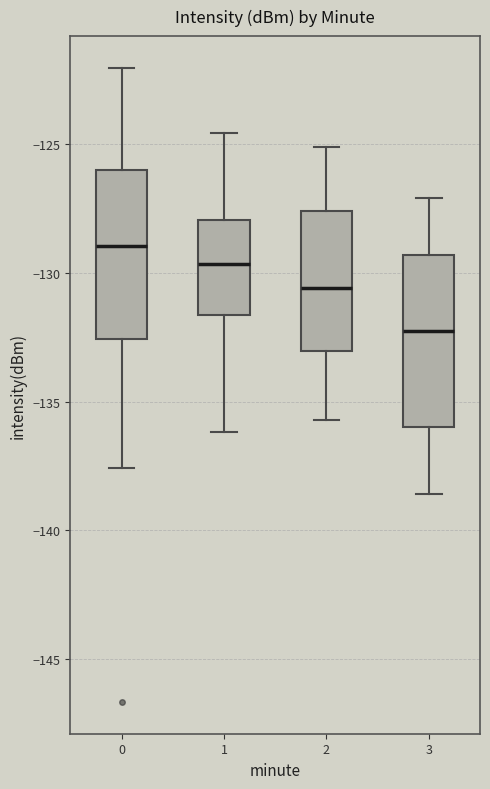

Where is the lower edge of the box at x = 2 on the y-axis? The values are not printed on the chart, so give them approximately, as read against the axis.

-133.0